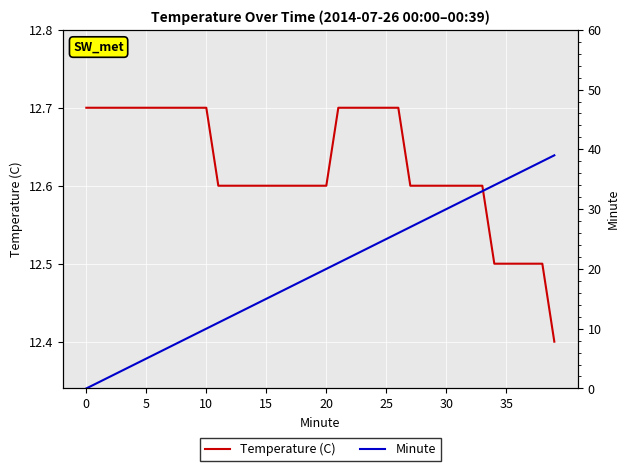

What is the value of the Temperature (C) point at the 35th from the left?

12.5